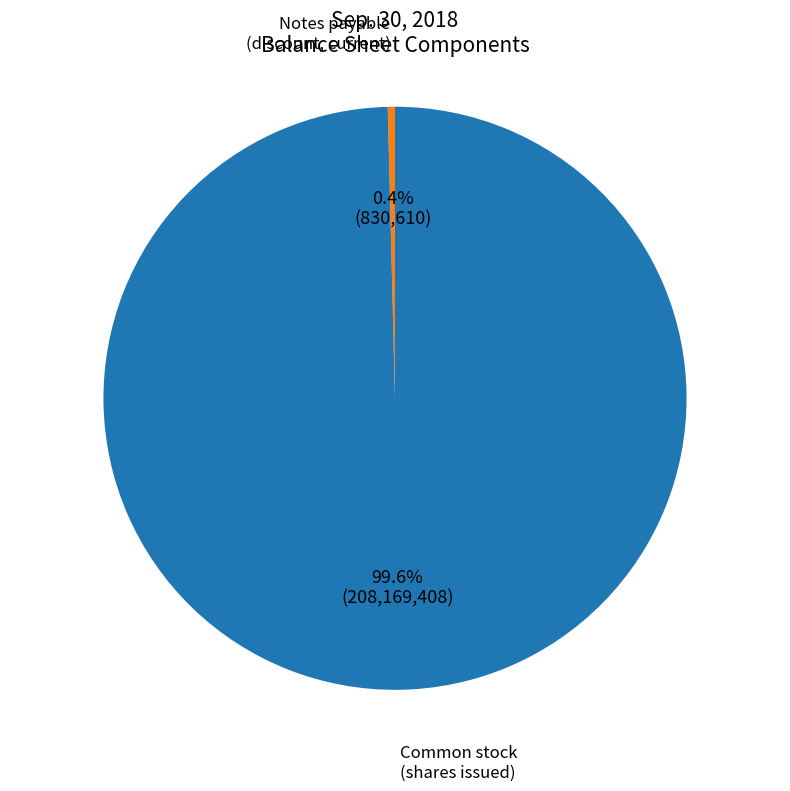

Is there a majority slice in this chart?

Yes